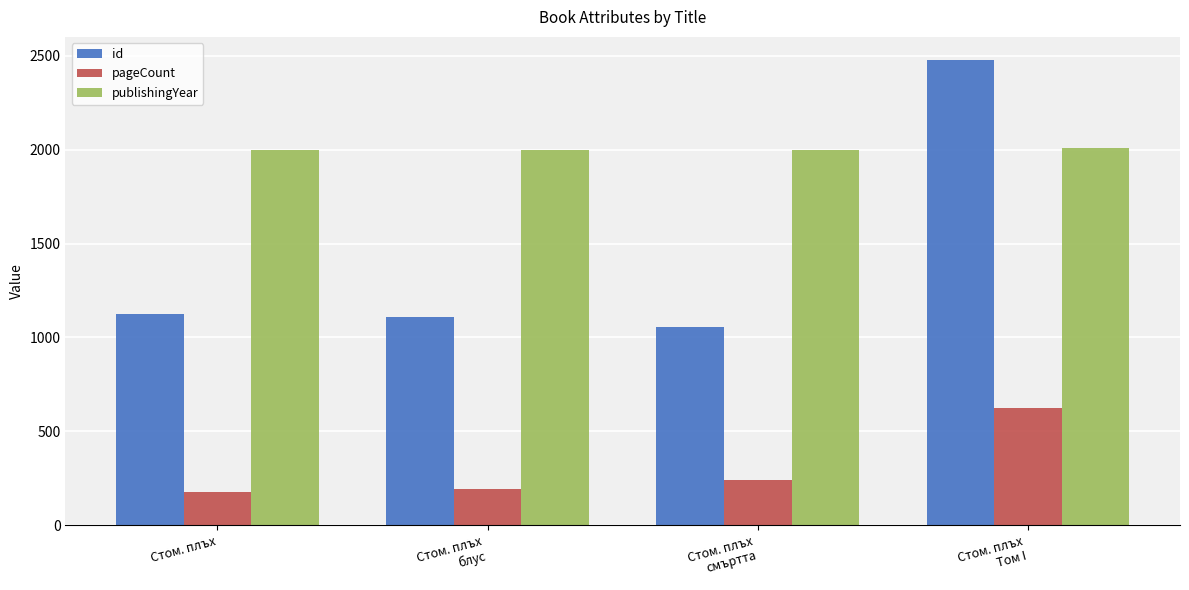

Are the bars grouped side by side (vs. stacked)?

Yes